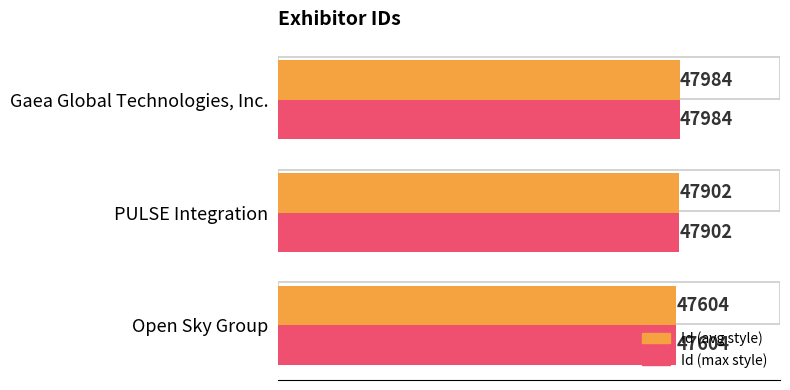

Reading left to right, what are all the values shown in this chart?

Id (avg style): 47604	47902	47984
Id (max style): 47604	47902	47984